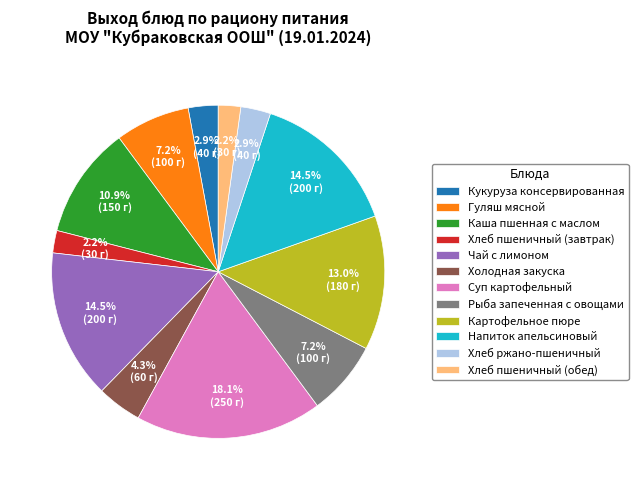

What is the ratio of the value at Хлеб ржано-пшеничный to the value at Холодная закуска?

0.7